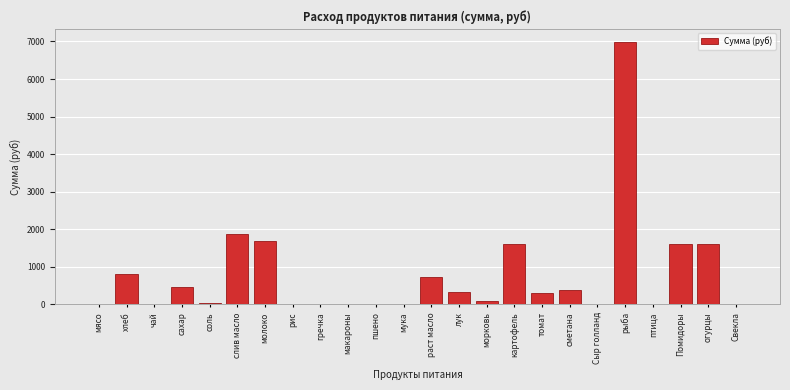

What is the greatest value displayed?

6981.0